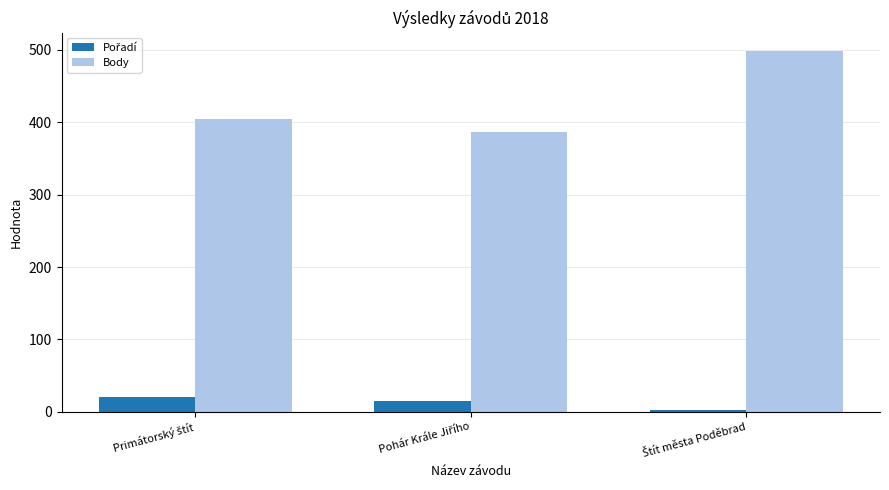

Which series has the largest range (max minus min)?

Body